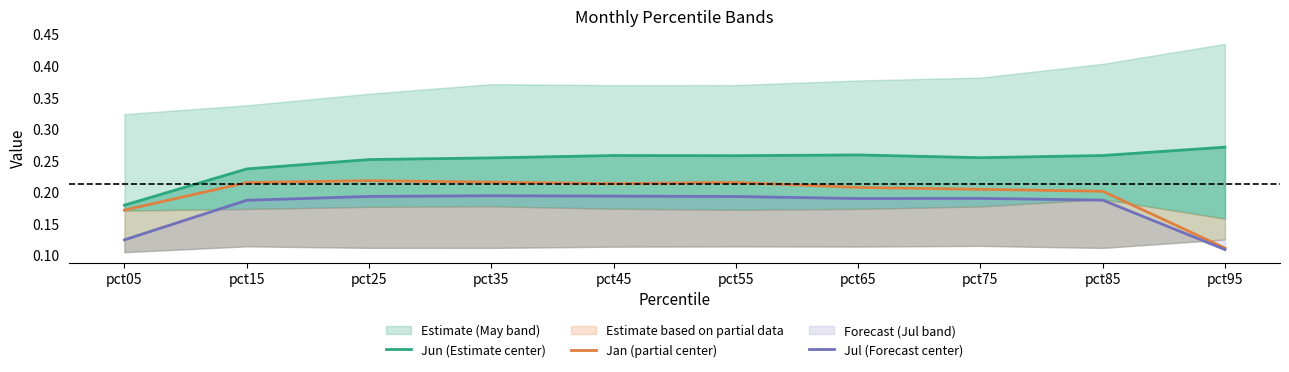

True or false: Jan (partial center) has a value of 0.2 at pct85.

True